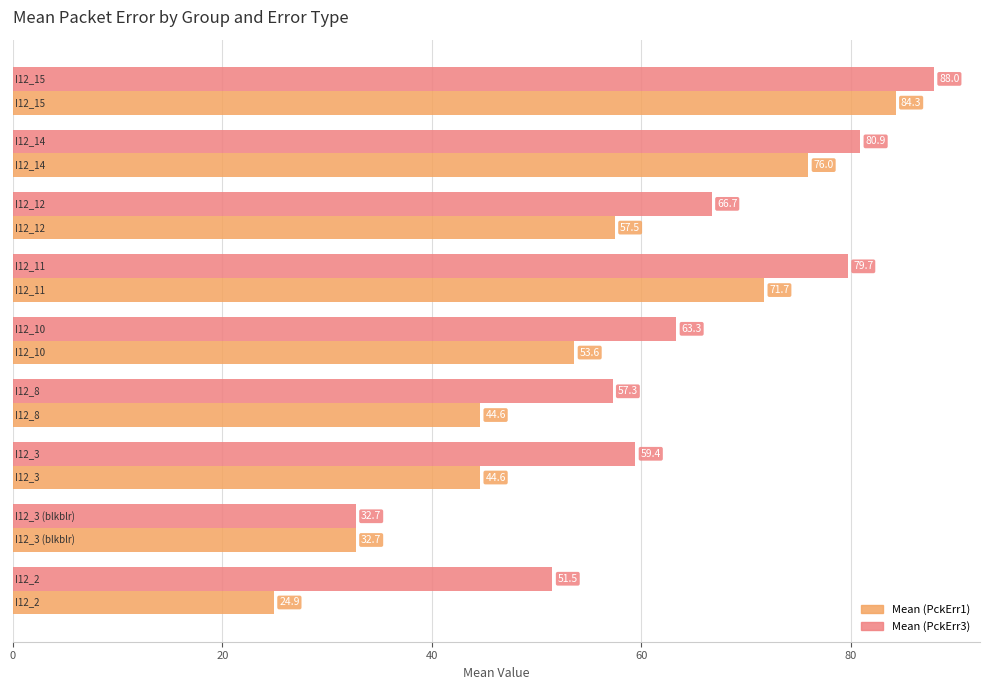

What is the highest value of the Mean (PckErr3) series?

88.0